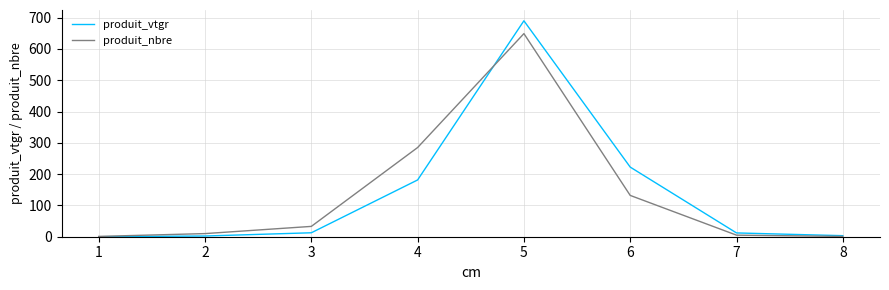

What is the sum of all produit_nbre values?

1116.0